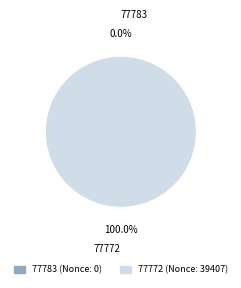

What is the largest slice in the pie chart?

77772